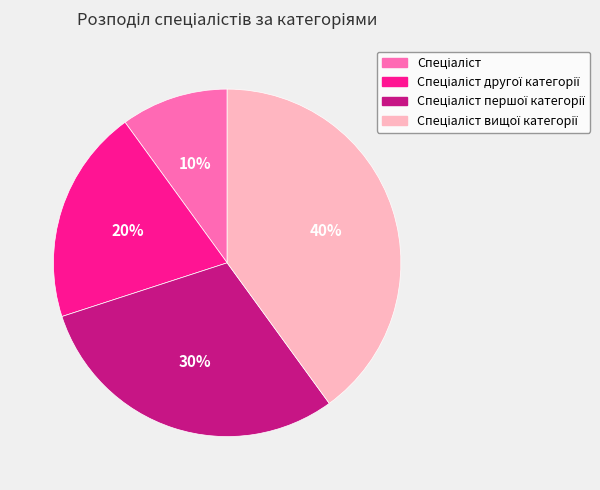

Does any single category account for the majority?

No